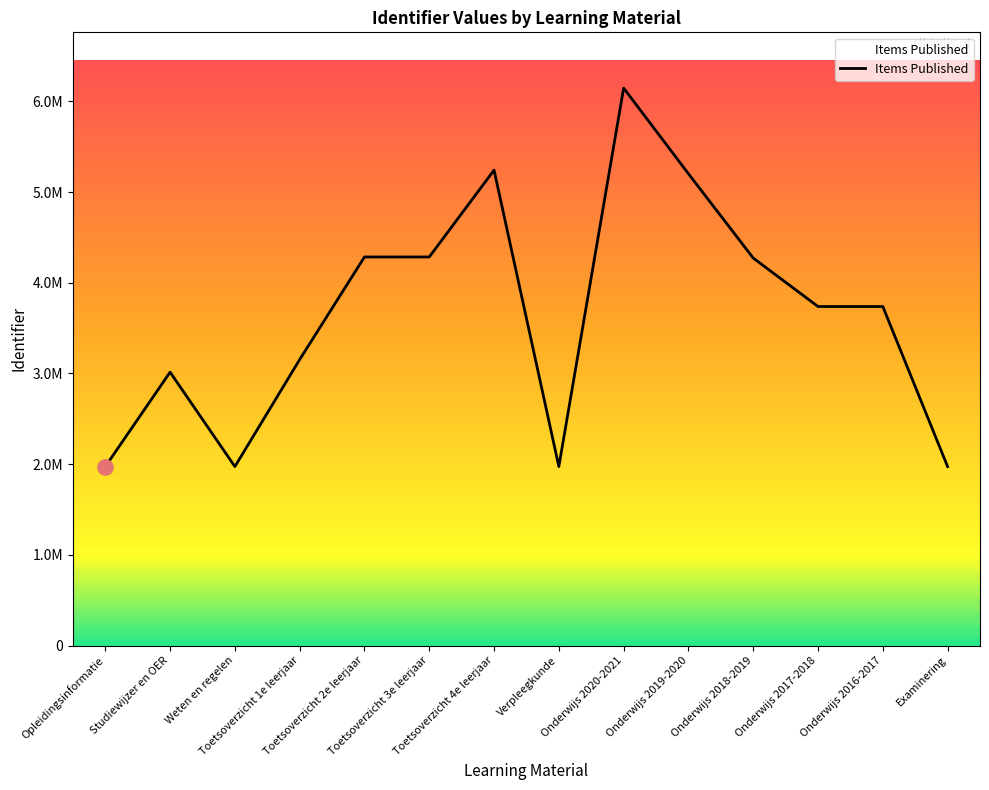

What is the change in value from Studiewijzer en OER to Onderwijs 2016-2017?

+723737